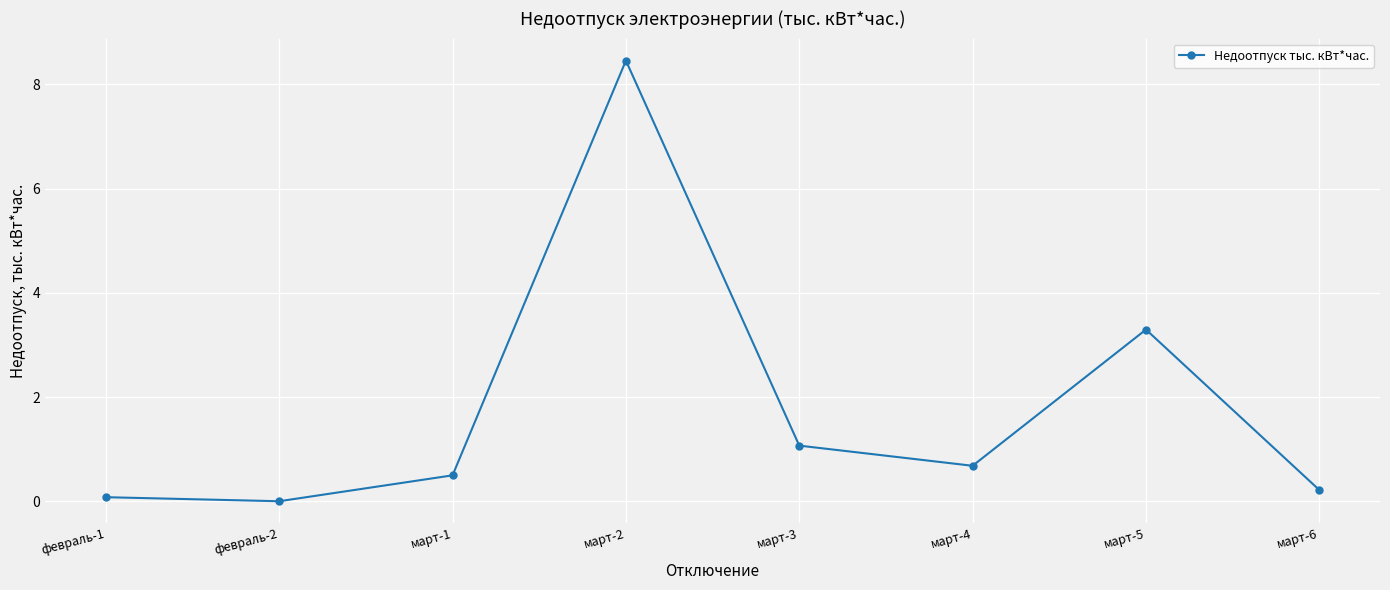

What position from the left is март-3?

5